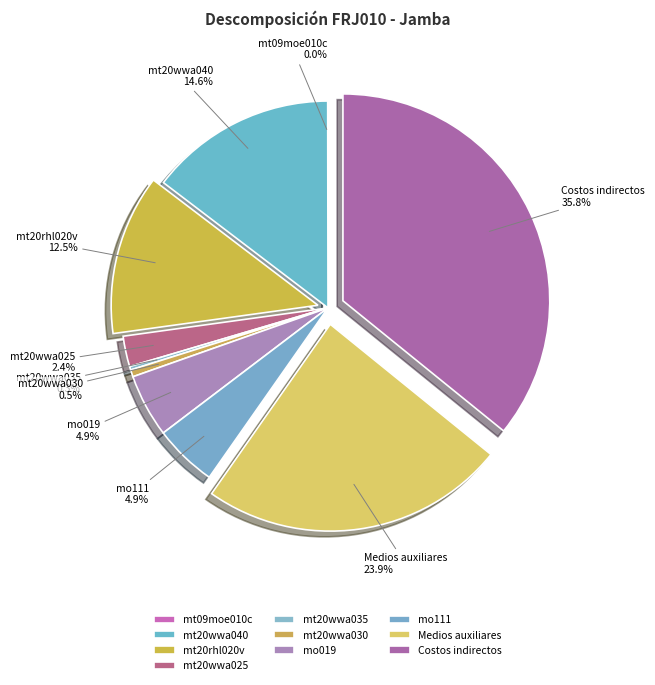

To the nearest percent, what is the difference between the largest and smallest slice percentages?

36%